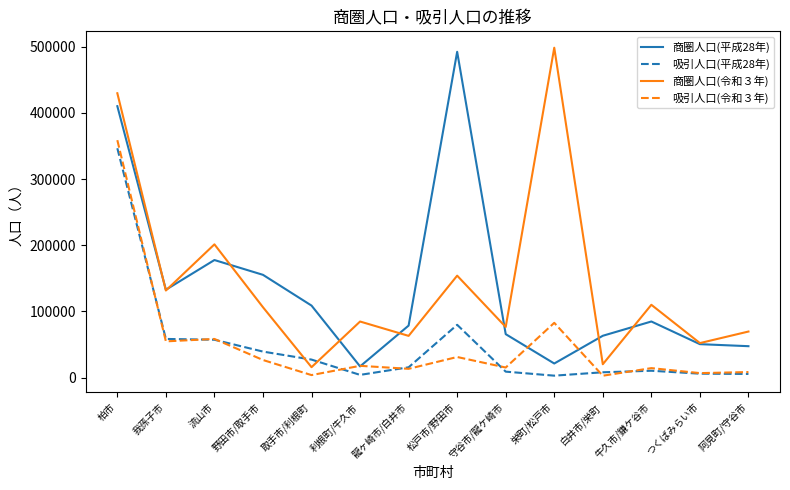

Which series ends up on top after the final intersection of 商圏人口(令和３年) and 吸引人口(平成28年)?

商圏人口(令和３年)